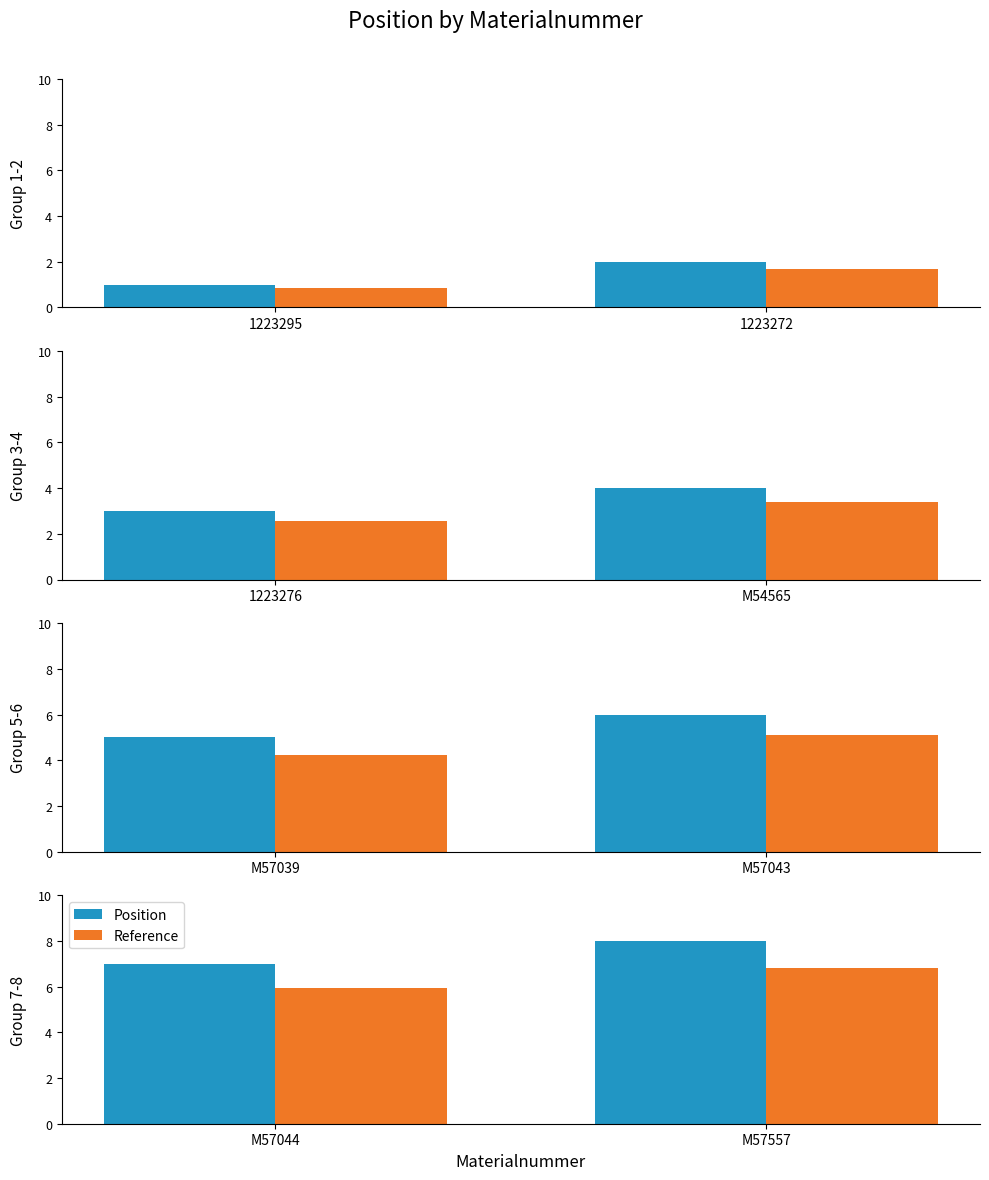

Count the number of categories in the chart.

2